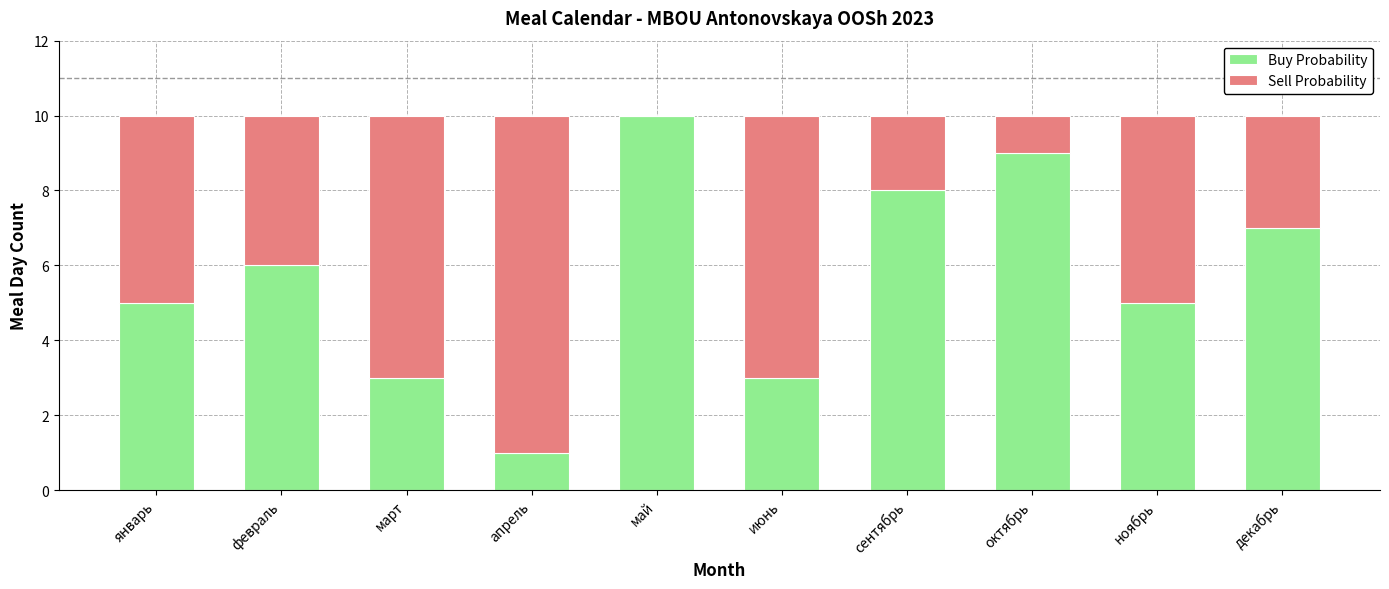

Which category has the highest value in the Buy Probability series?

май